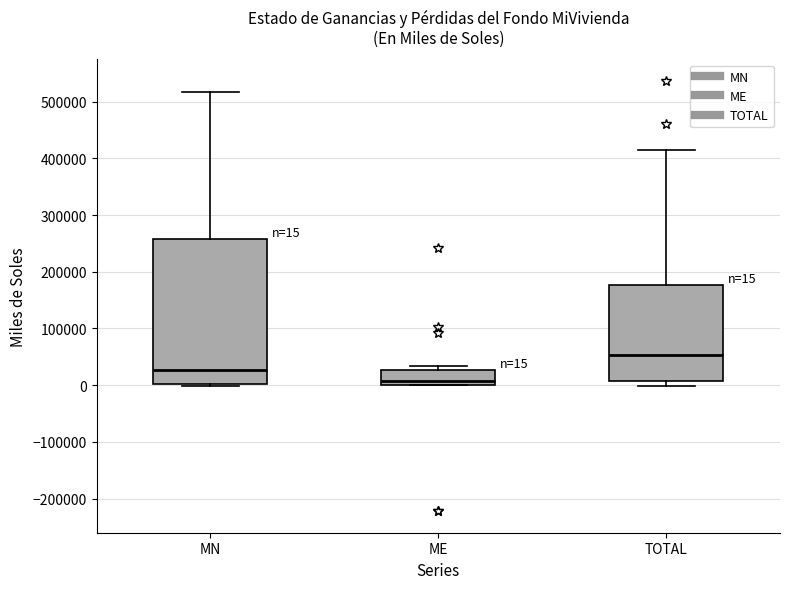

Comparing the boxes themselves (not the whiskers), which one is the tallest?

MN